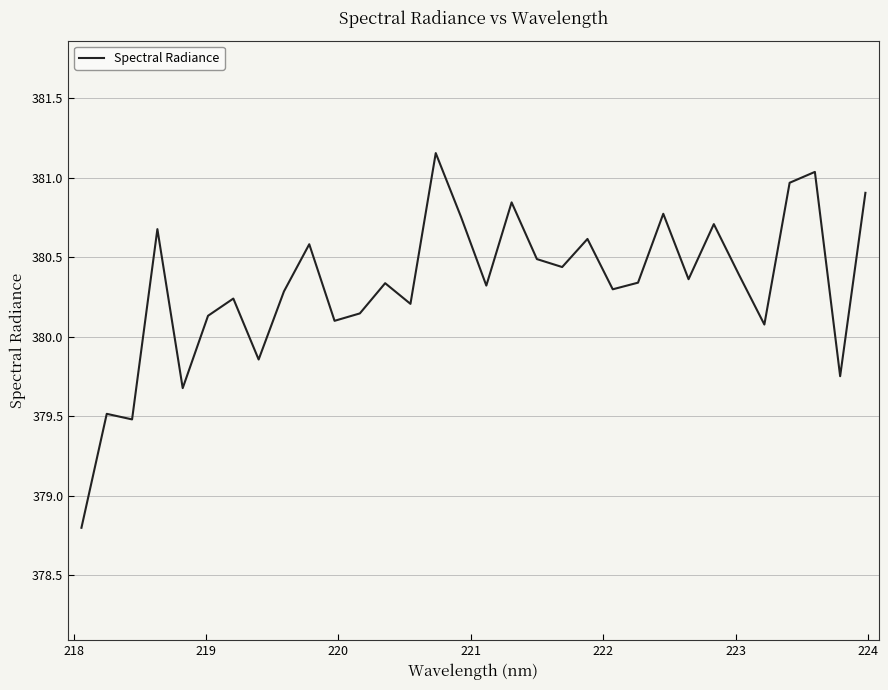

What is the minimum value shown in the chart?

378.8